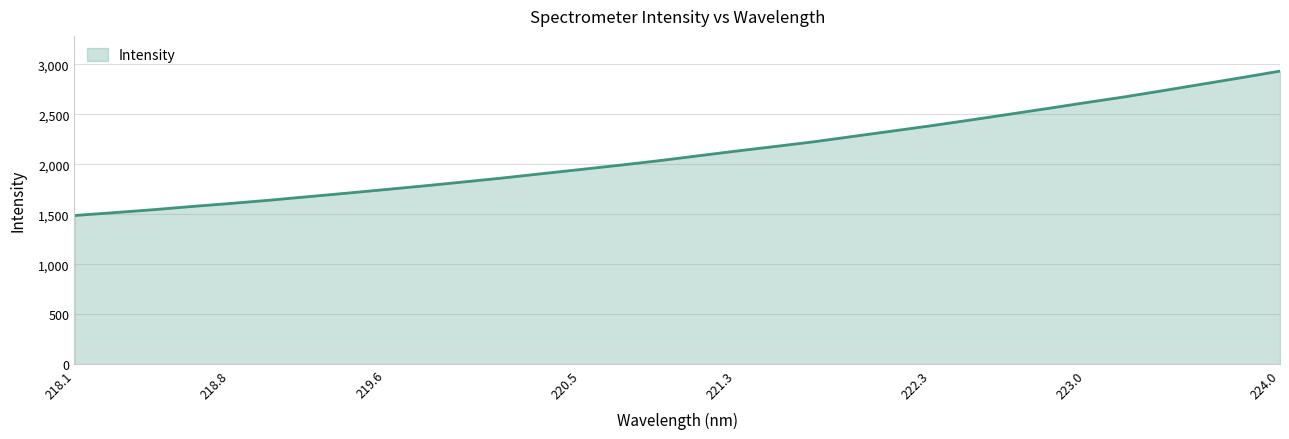

How many lines are shown in the chart?

1